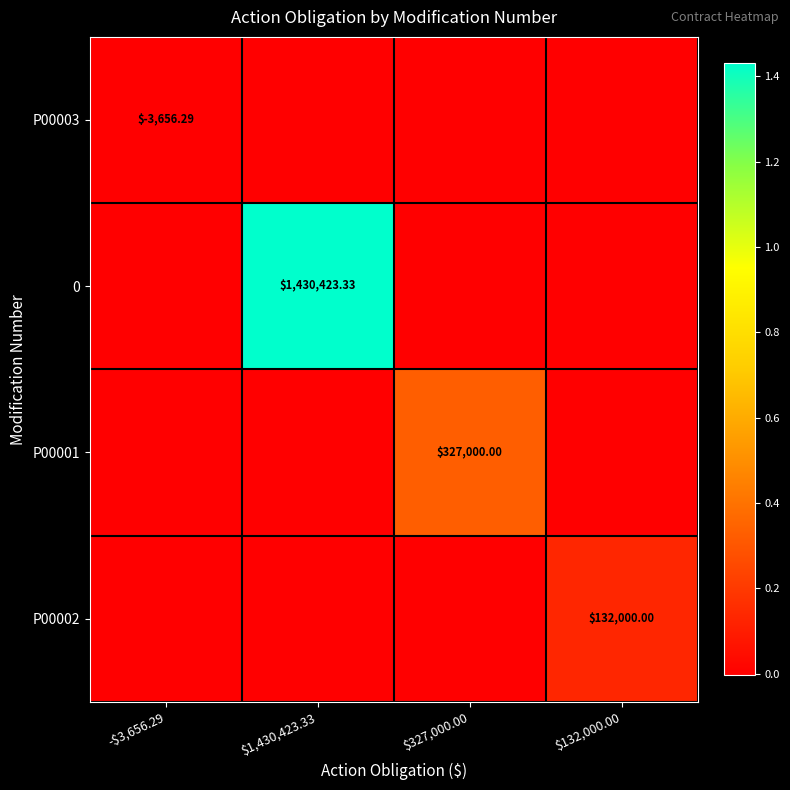

The P00003 series shows 1973.0 at $132,000.00. True or false?

False